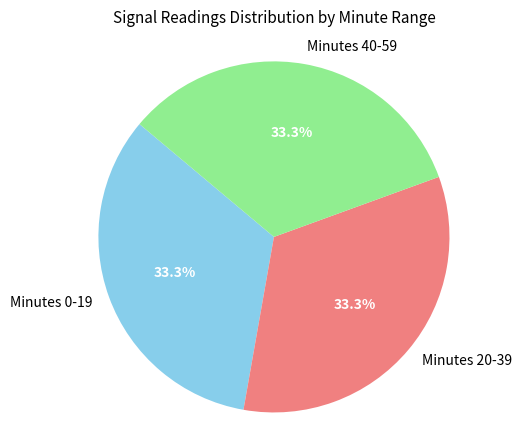

Is there a majority slice in this chart?

No